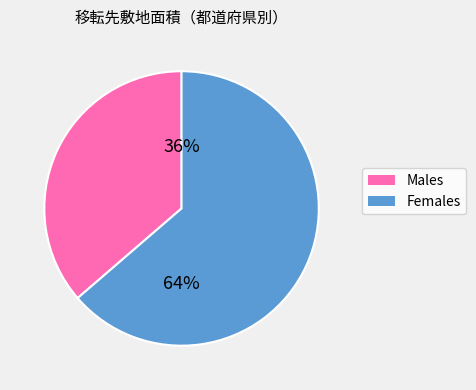

Count the number of slices in the pie.

2